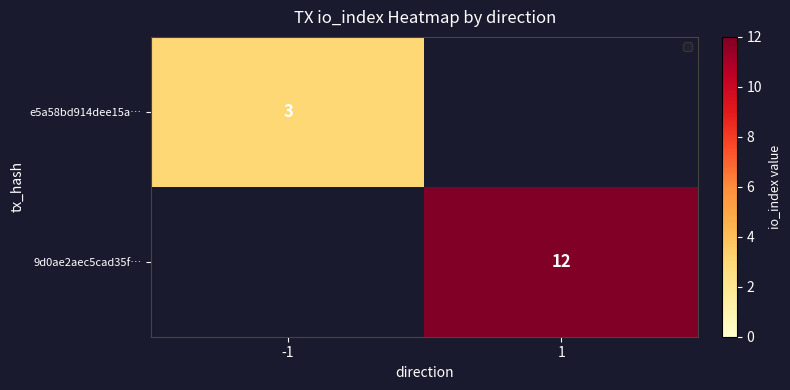

True or false: e5a58bd914dee15a… has a value of 2 at -1.

False